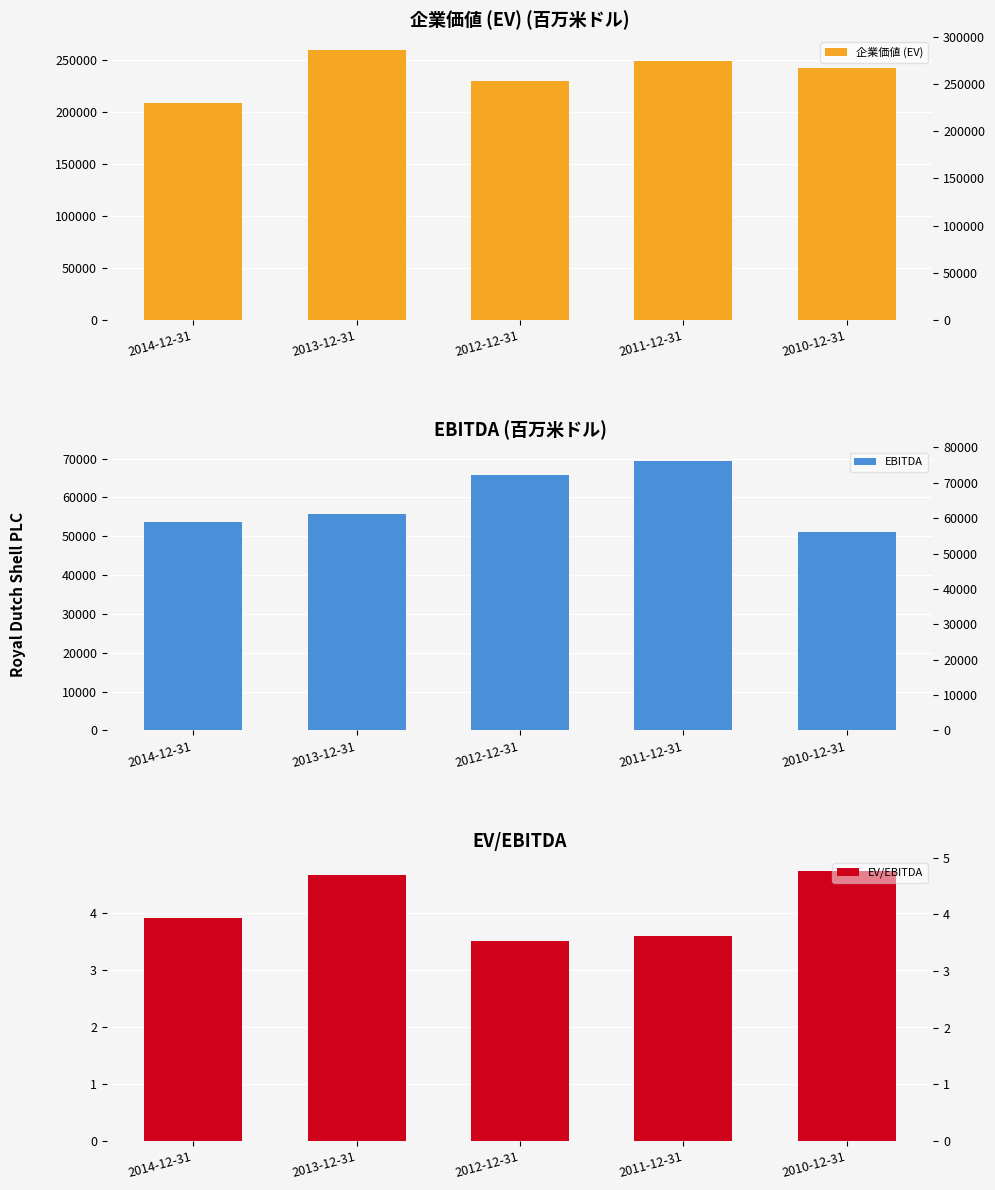

Reading right to left, list all the values displayed in this chart.

企業価値 (EV): 242298.0	249613.0	230560.0	259612.0	209386.0
EBITDA: 51188.0	69423.0	65798.0	55751.0	53578.0
EV/EBITDA: 4.7	3.6	3.5	4.7	3.9